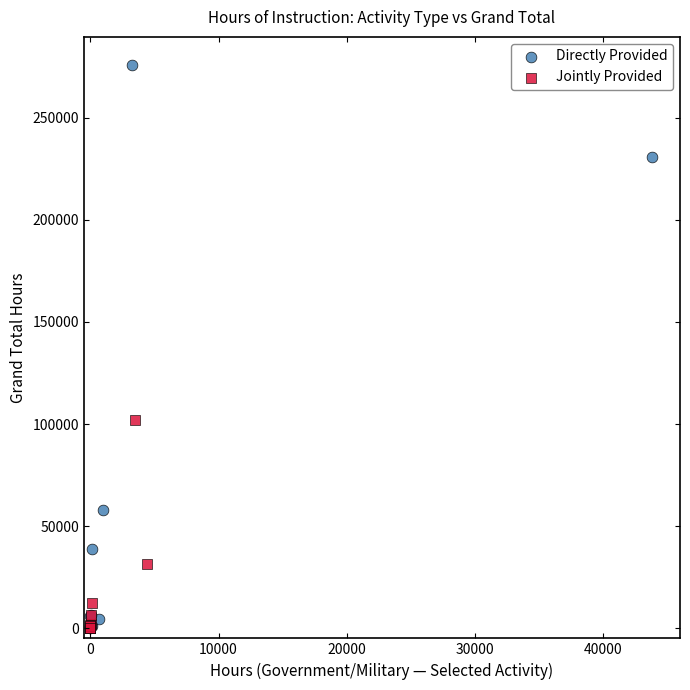

Which series has the largest Y range (max minus min)?

Directly Provided